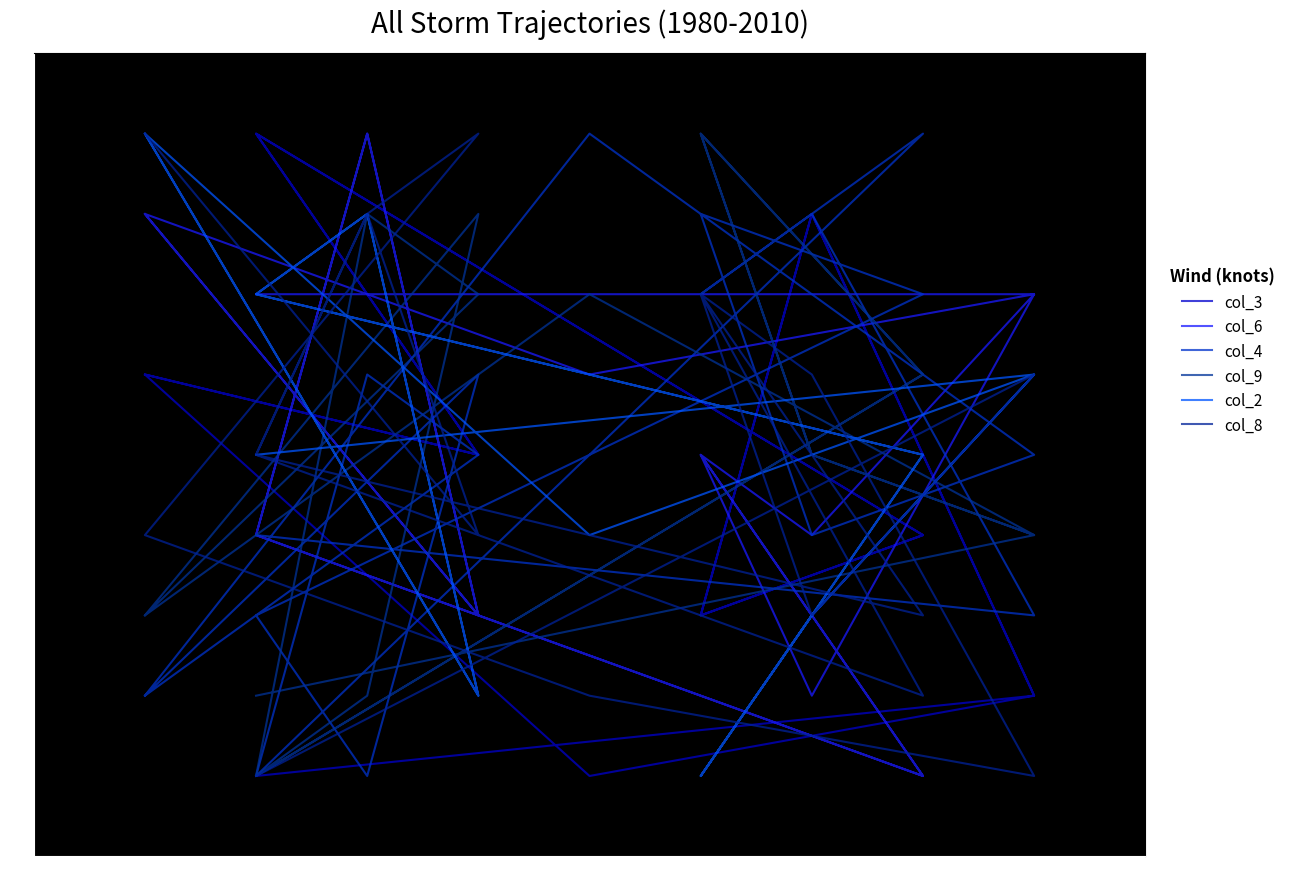

How many intersections are there between col_9 and col_6?

10